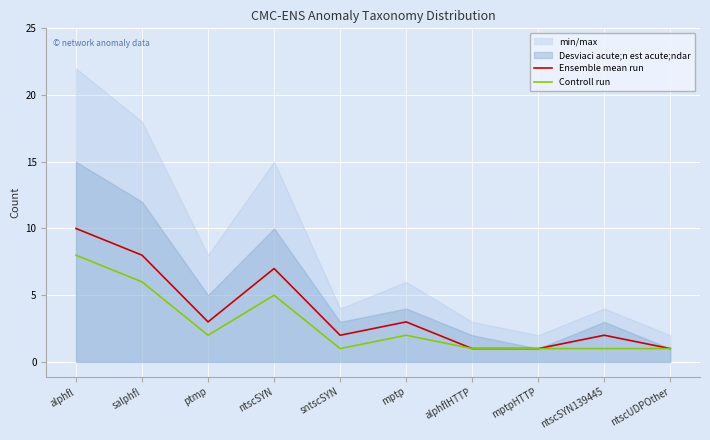

Where is Controll run nearest to the value 4?

ntscSYN